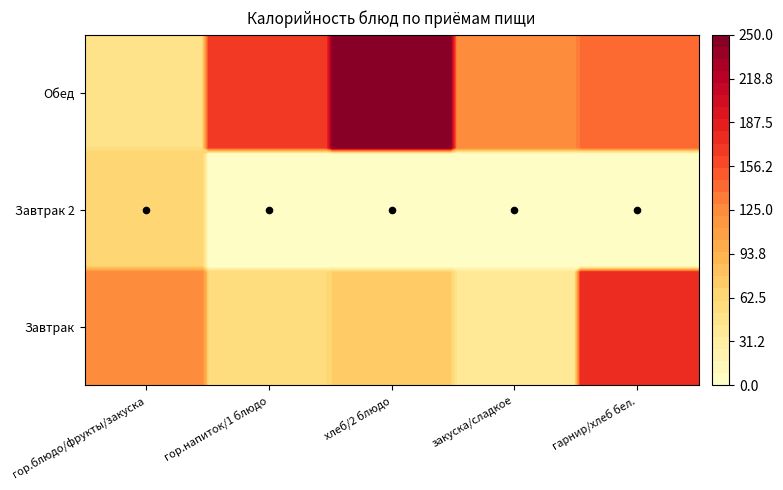

Which series has the largest total across all categories?

Обед